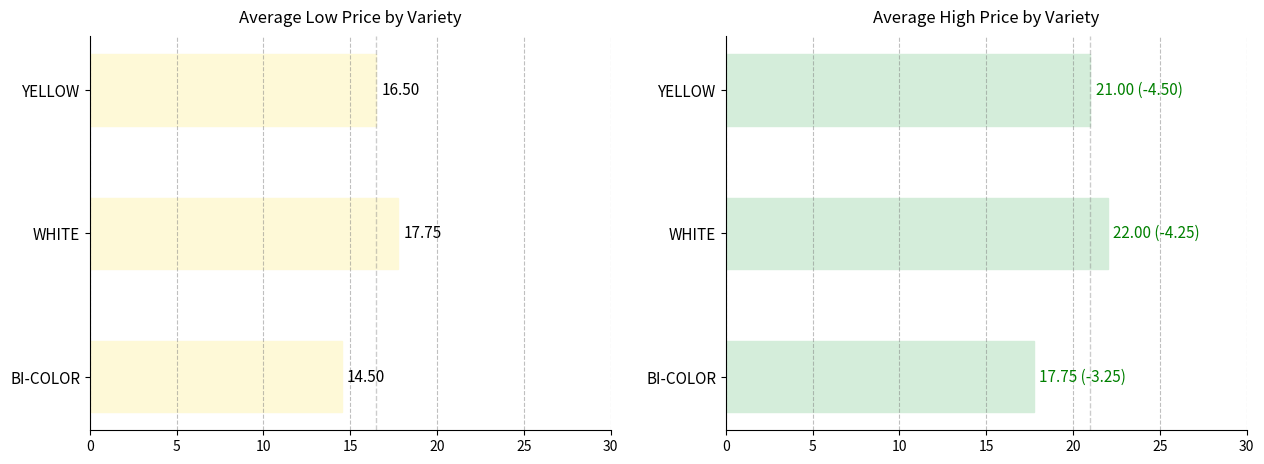

What is the value of the High Price bar at the 1st from the left?

21.0